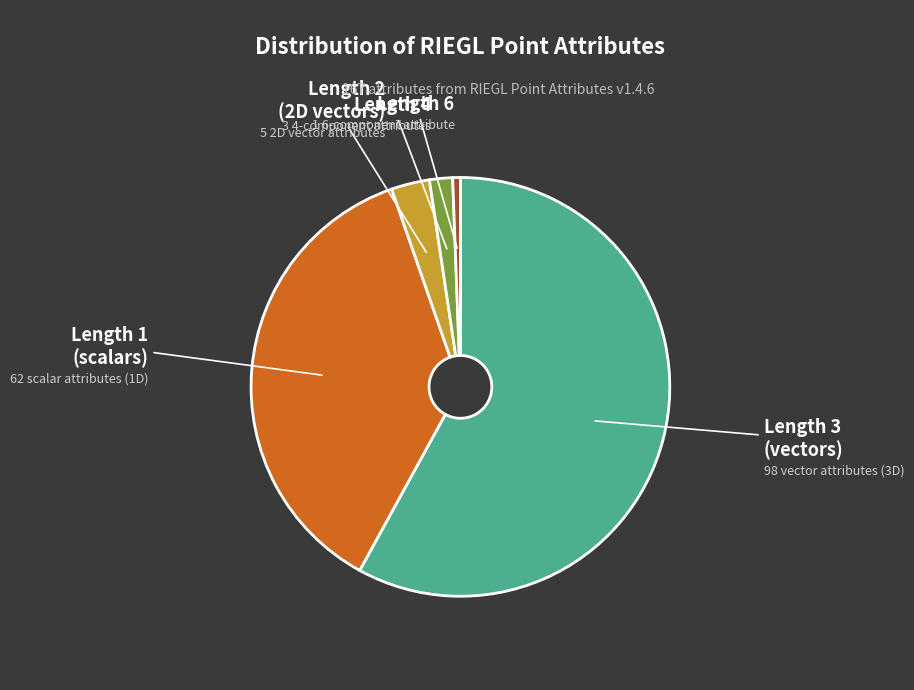

How many segments does this pie chart have?

5